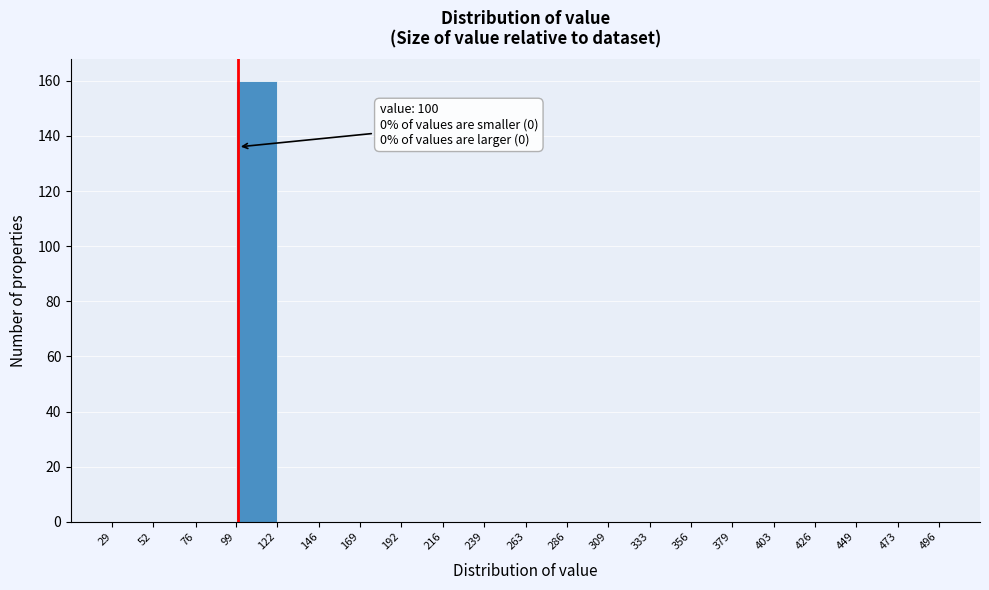

Over which range of the x-axis is the bar tallest?

99 to 122